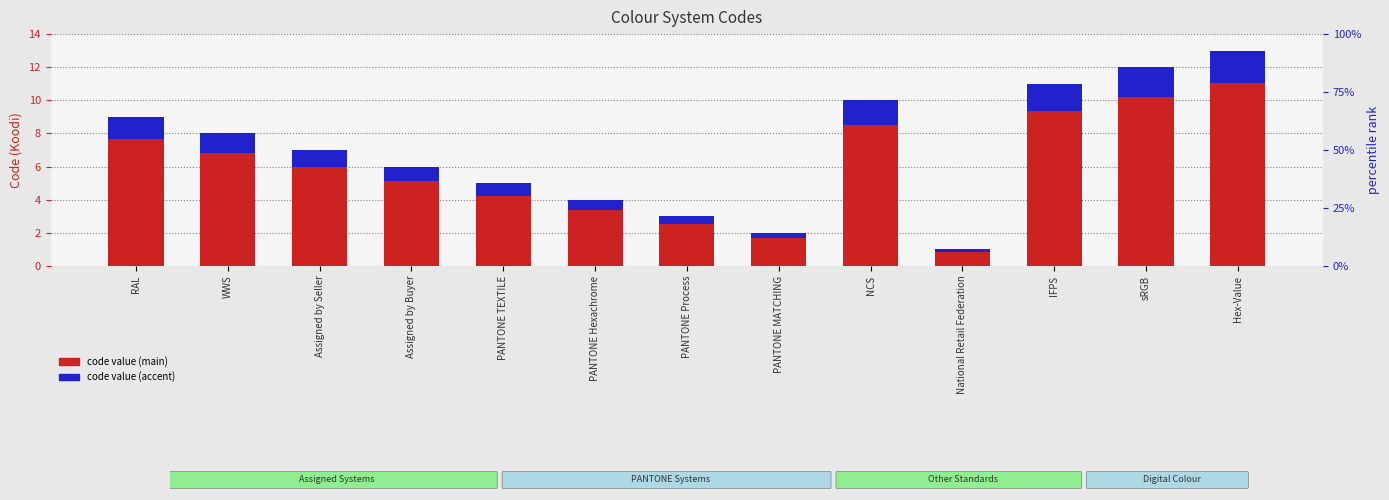

Which series changed the most between PANTONE Process and National Retail Federation?

code value (main)